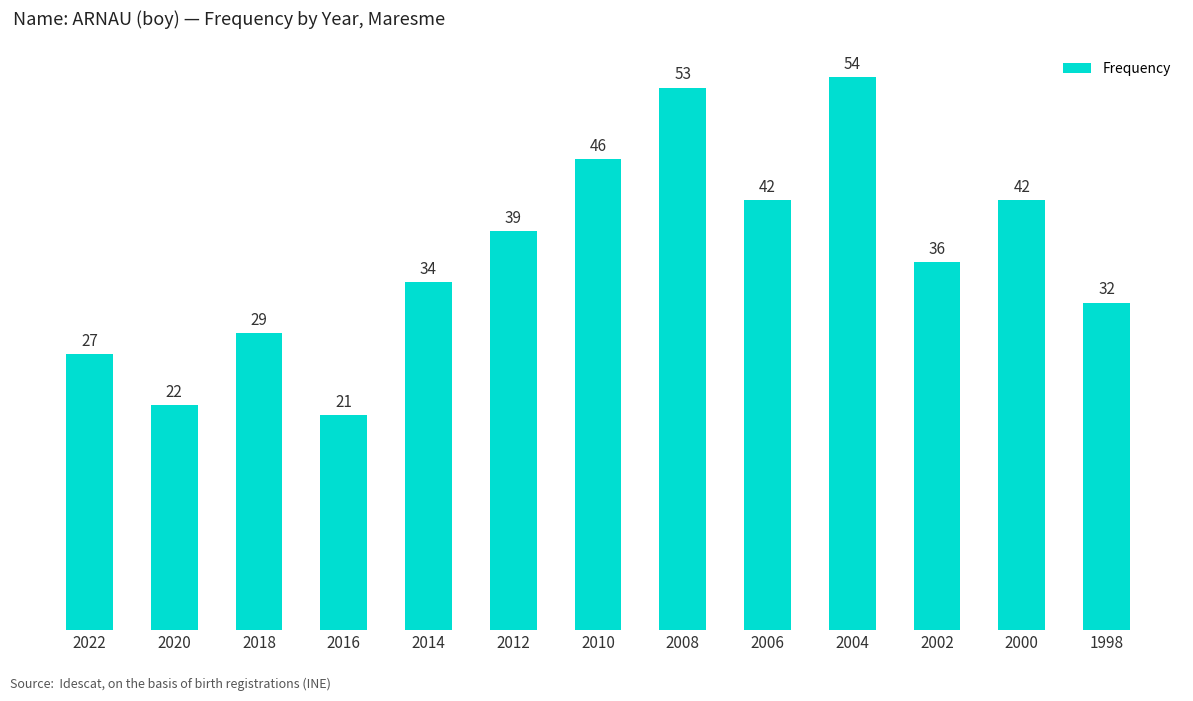

Reading left to right, list all the values displayed in this chart.

27	22	29	21	34	39	46	53	42	54	36	42	32